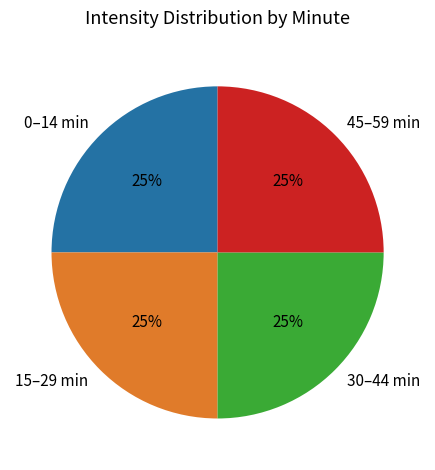

To the nearest percent, what is the difference between the largest and smallest slice percentages?

0%